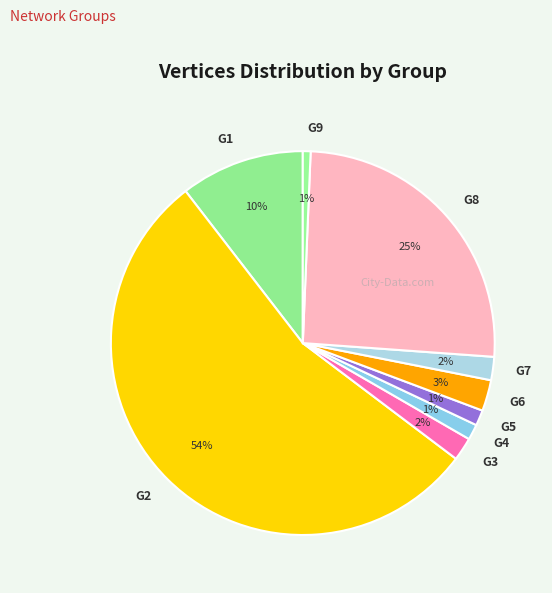

Which has a higher value, G1 or G6?

G1